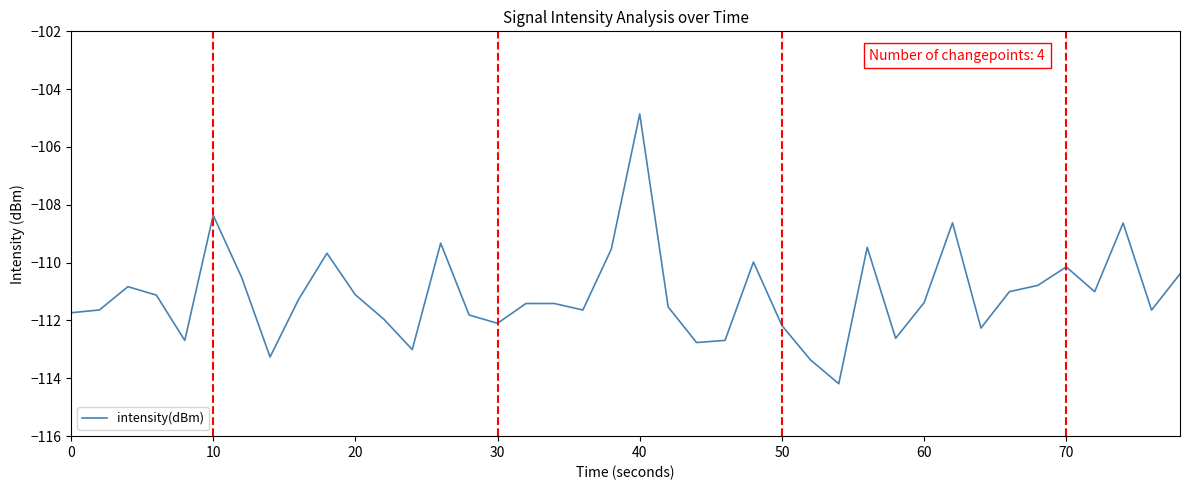

What is the smallest value displayed?

-114.2